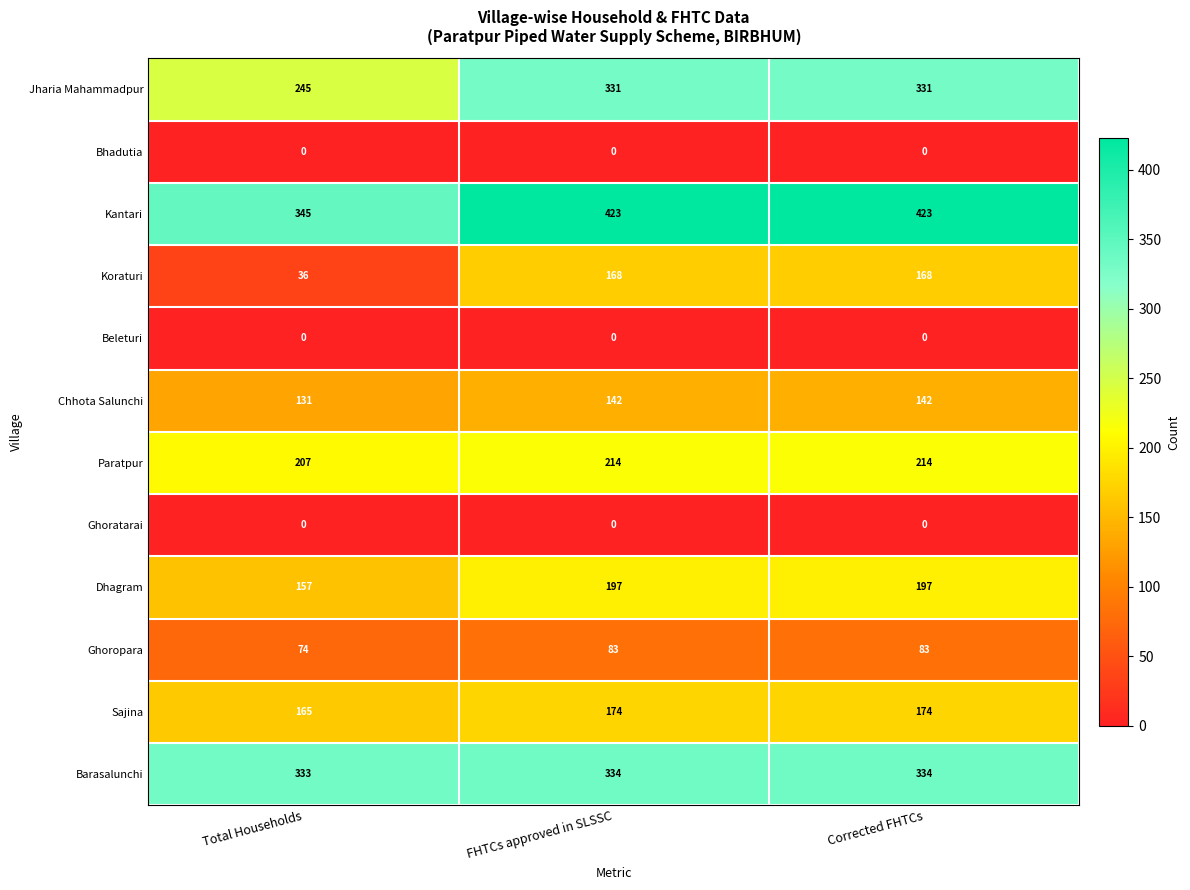

What is the difference between the highest and lowest values at FHTCs approved in SLSSC?

423